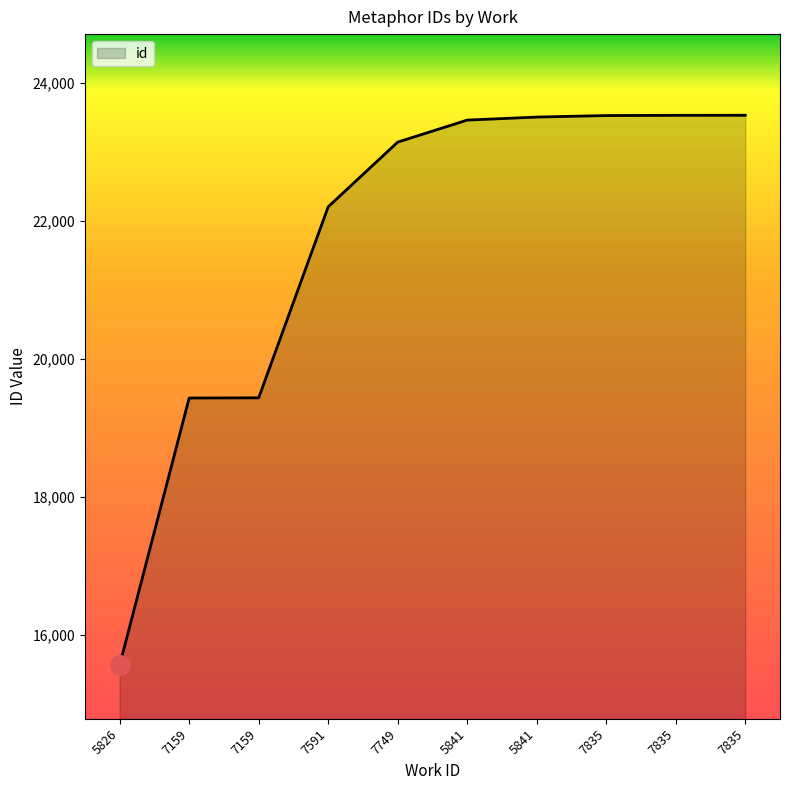

Does the chart display data point markers on the line(s)?

No